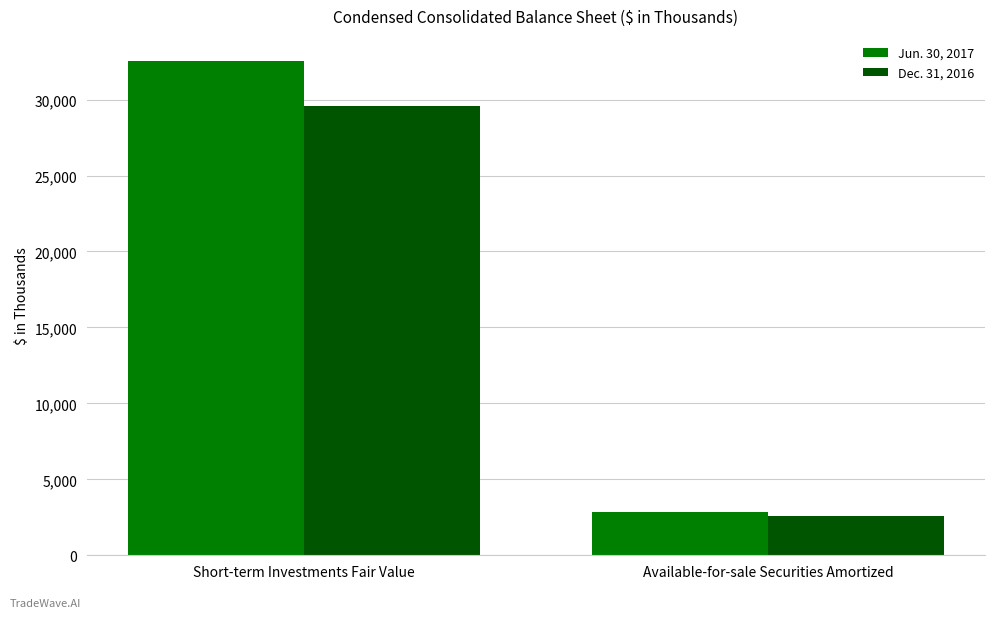

What is the lowest value of the Jun. 30, 2017 series?

2829